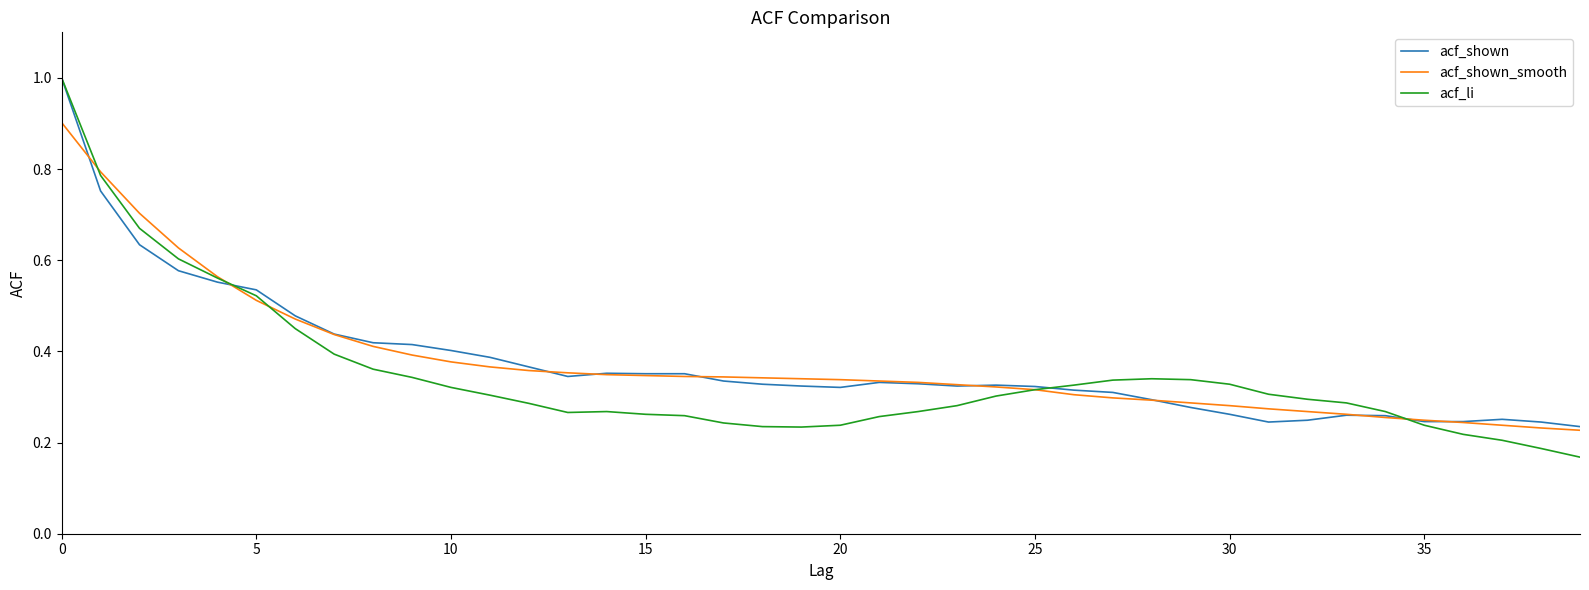

What is the maximum value for acf_li?

1.0